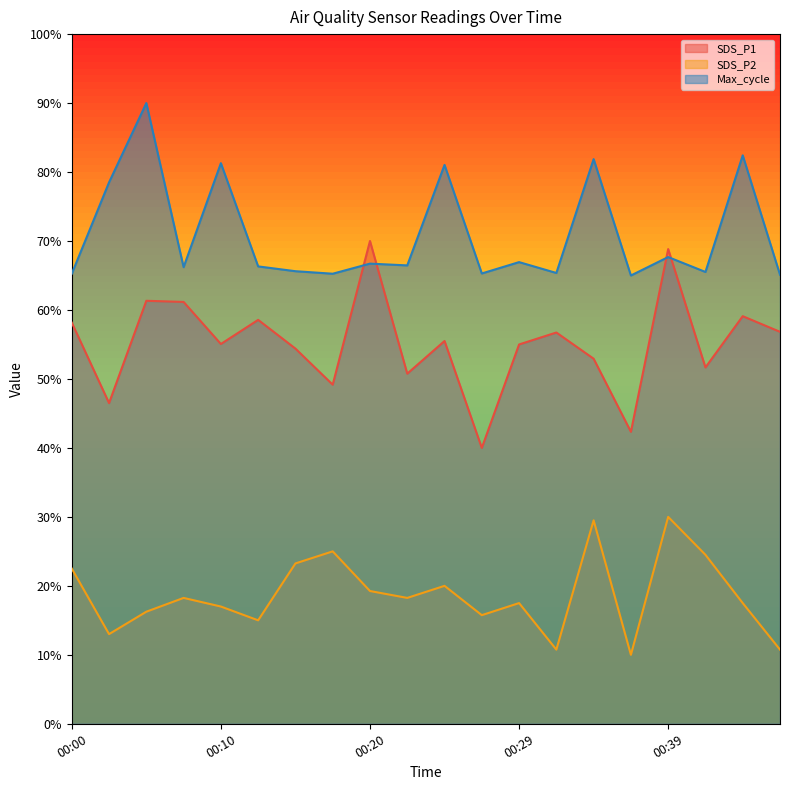

What is the value of the Max_cycle point at the 15th from the left?

81.9